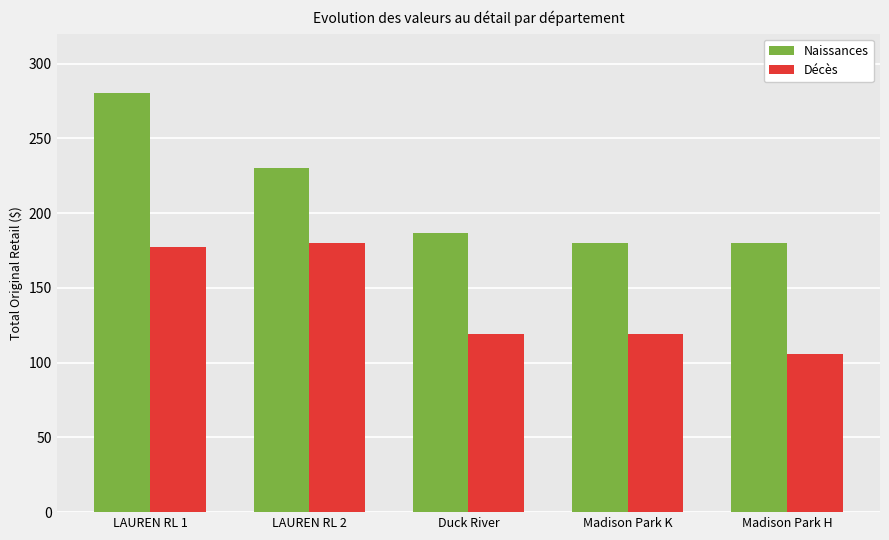

What is the maximum value for Décès?

180.0